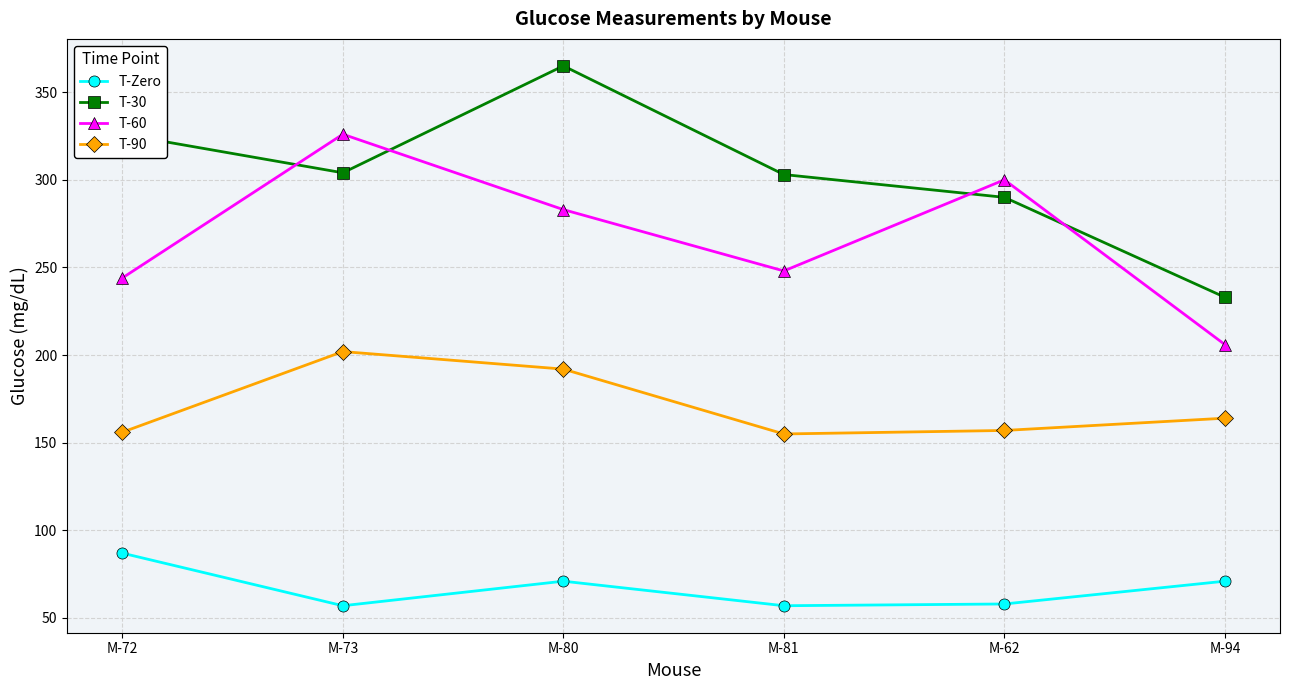

Which series changed the most between M-72 and M-94?

T-30